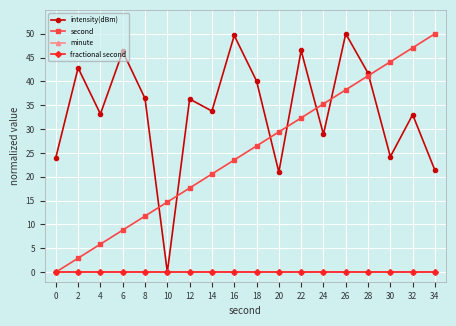

Is this an area chart (filled region under the line)?

No